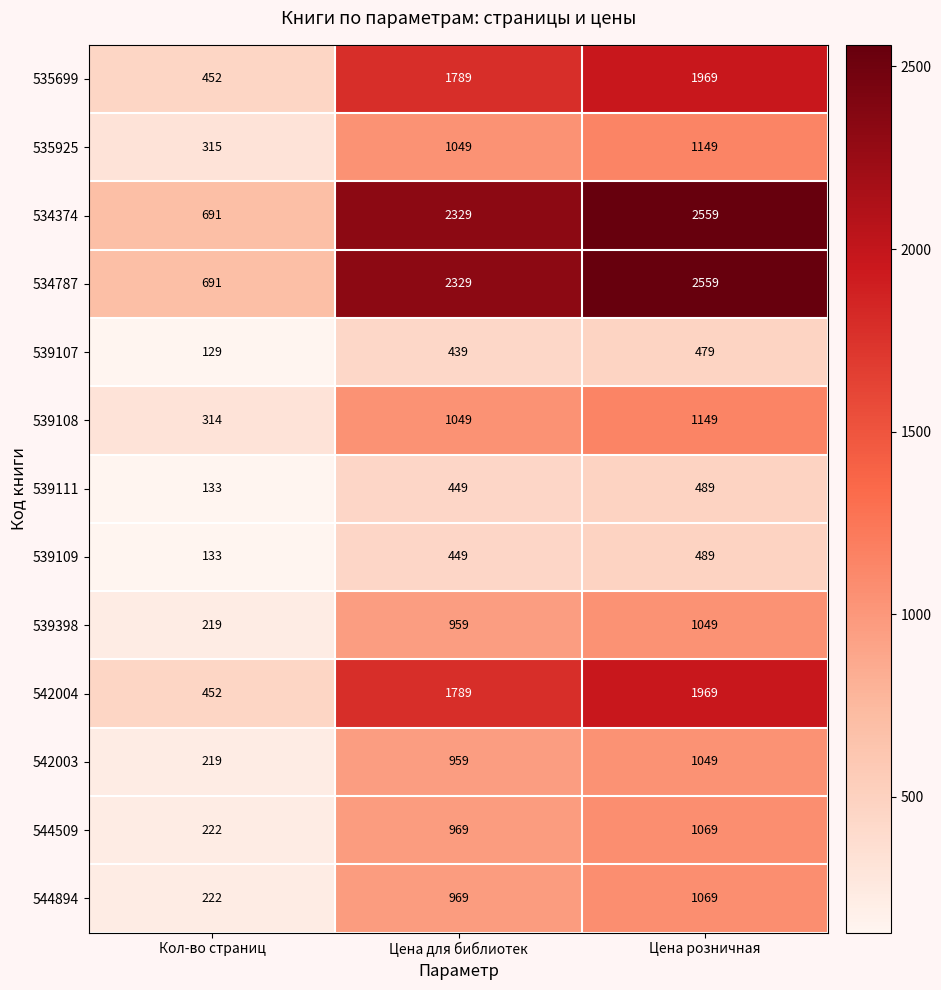

How many data points does each series have?

3